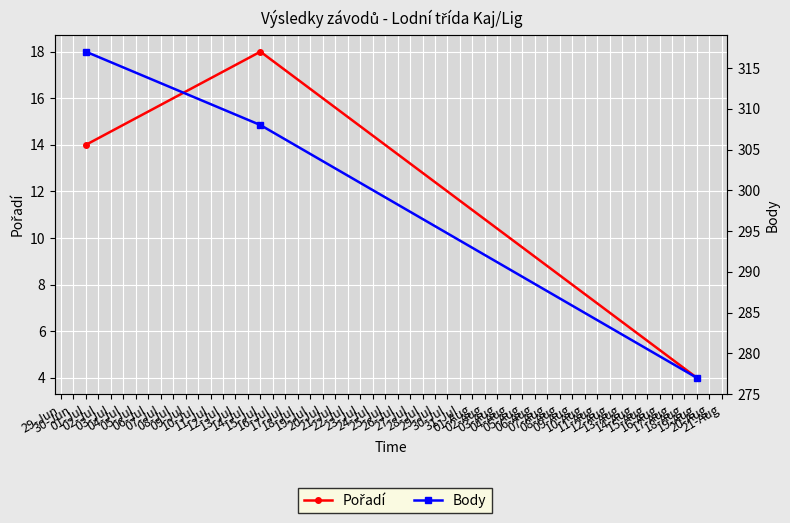

How many values in the Pořadí series exceed 14?

1